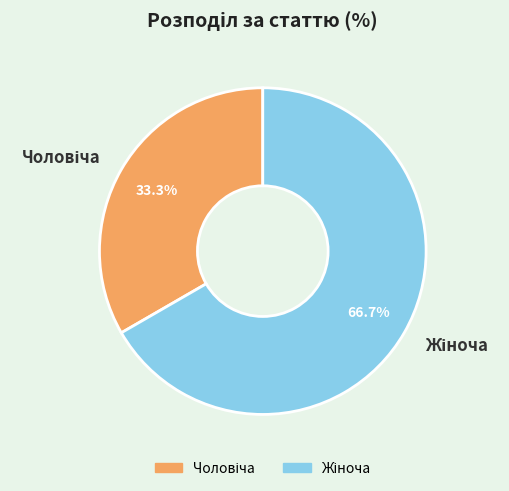

Is there any slice that represents more than half of the pie?

Yes